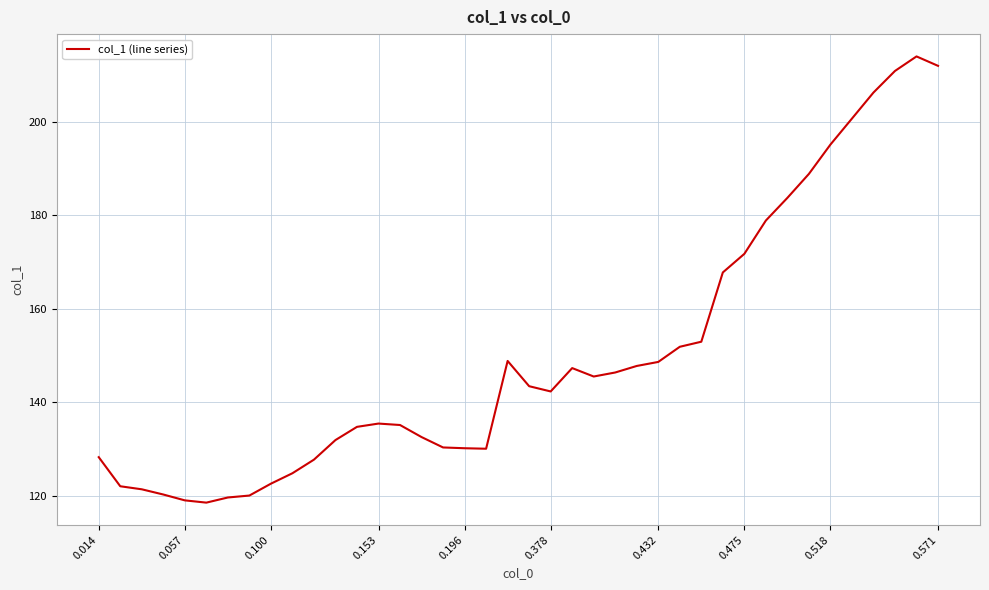

What is the difference between the maximum and minimum values?

95.5